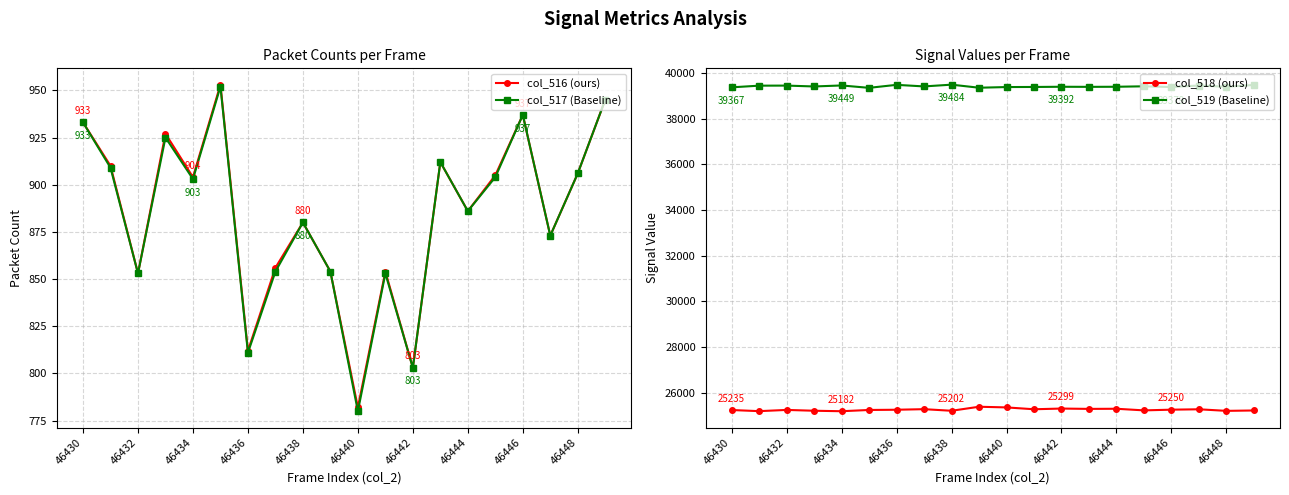

What is the maximum value for col_518 (ours)?

25378